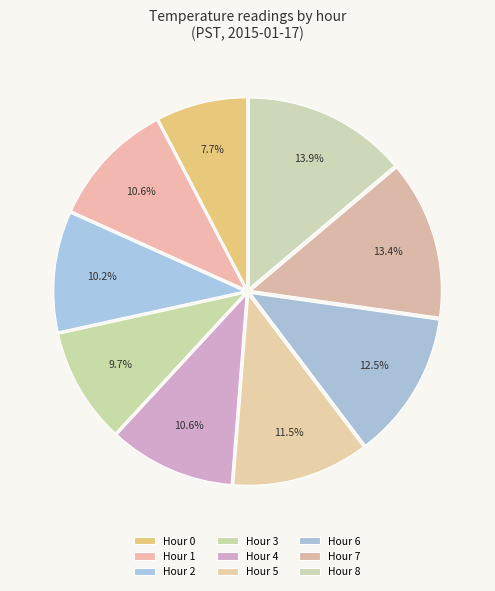

Which has a higher value, Hour 4 or Hour 1?

Hour 1